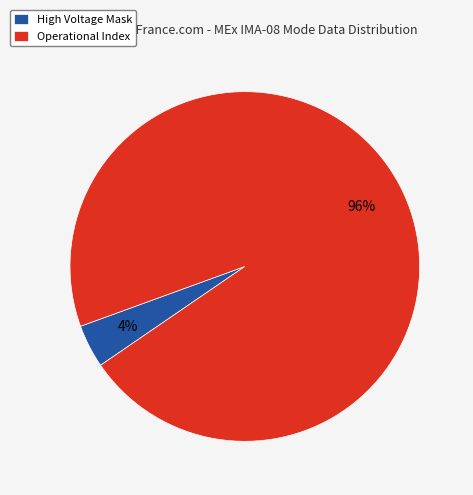

To the nearest percent, what is the difference between the largest and smallest slice percentages?

92%